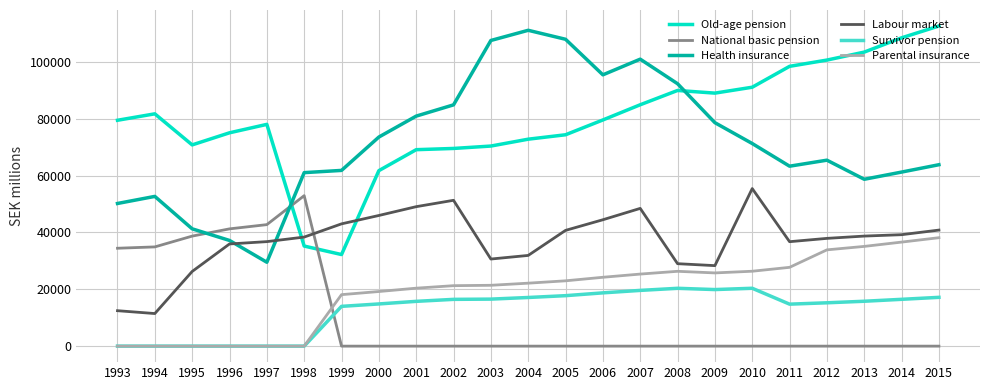

Rank the series at 2011 from highest to lowest value.

Old-age pension, Health insurance, Labour market, Parental insurance, Survivor pension, National basic pension